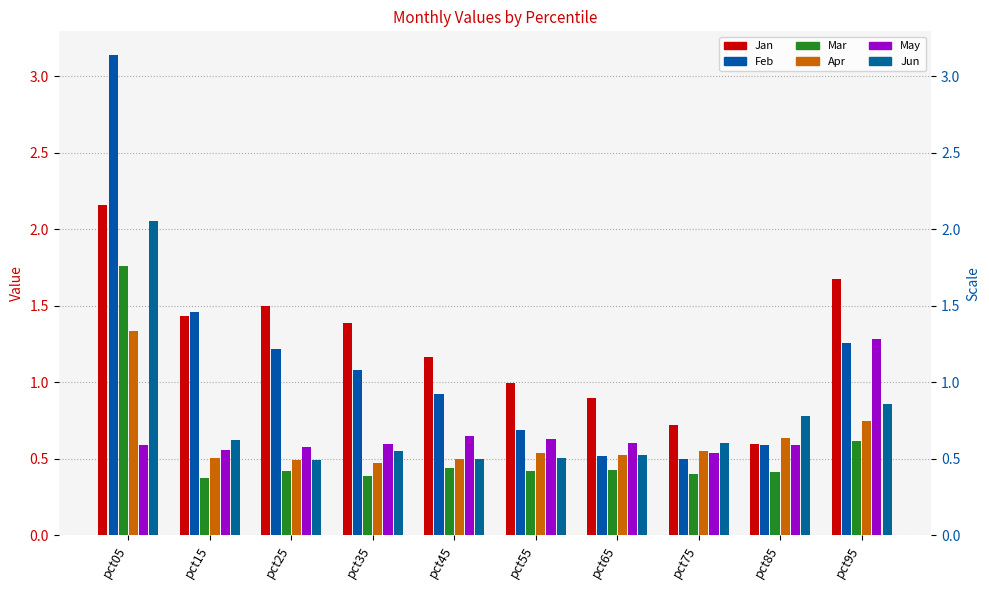

What is the sum of the Jun values at pct55 and pct05?

2.6